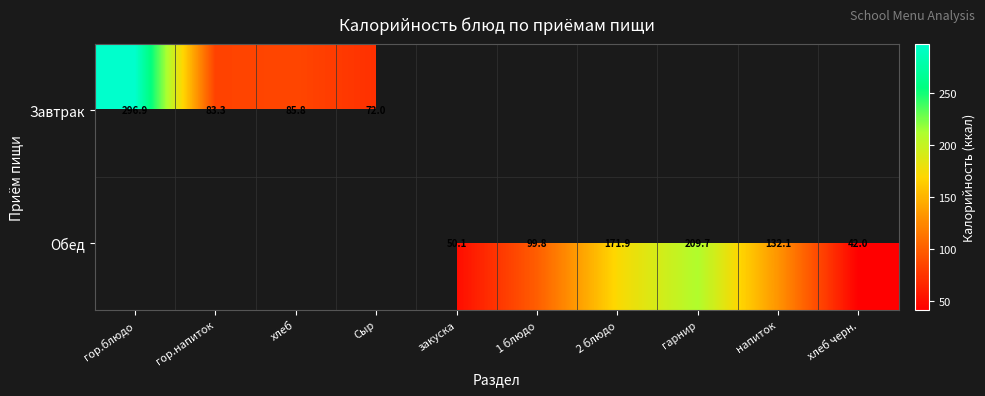

How many series are shown in this chart?

2